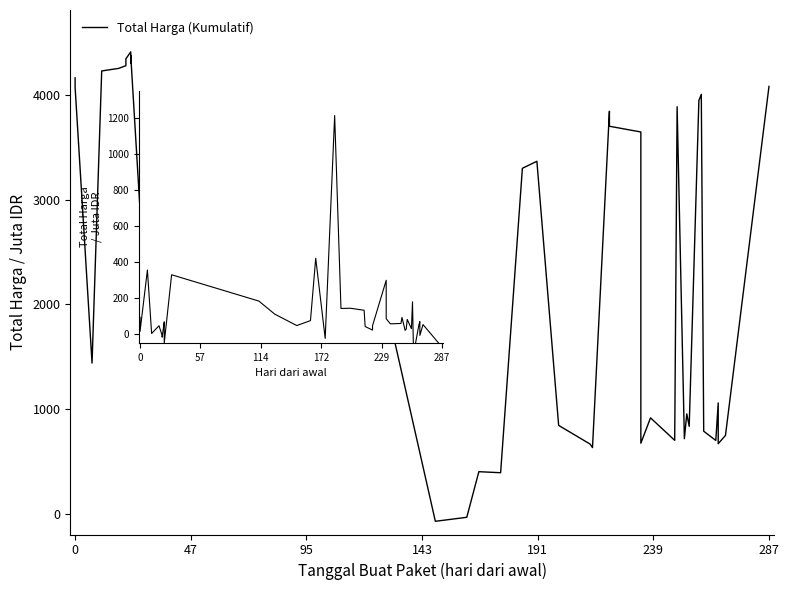

True or false: Total Harga and Total Harga (Kumulatif) intersect in this chart.

True